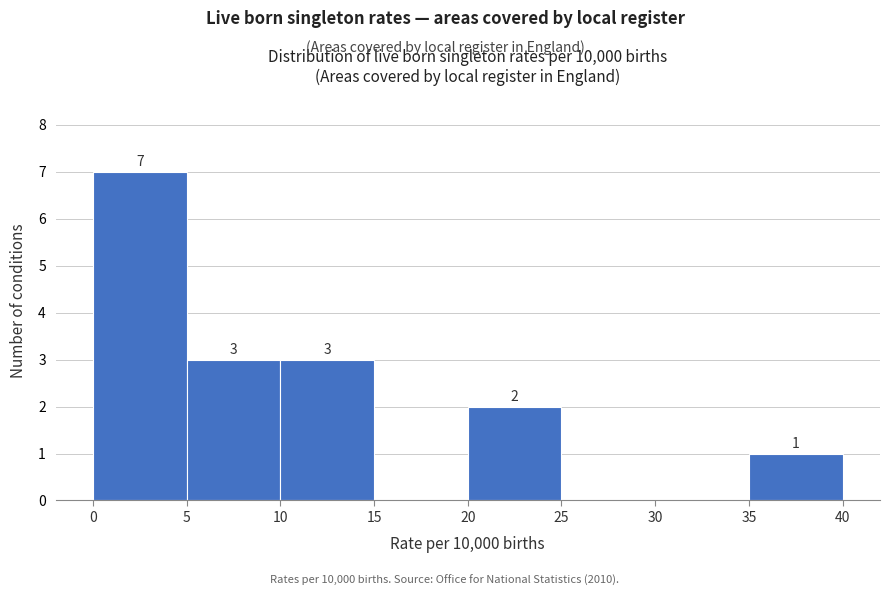

Over which range of the x-axis is the bar tallest?

0 to 5